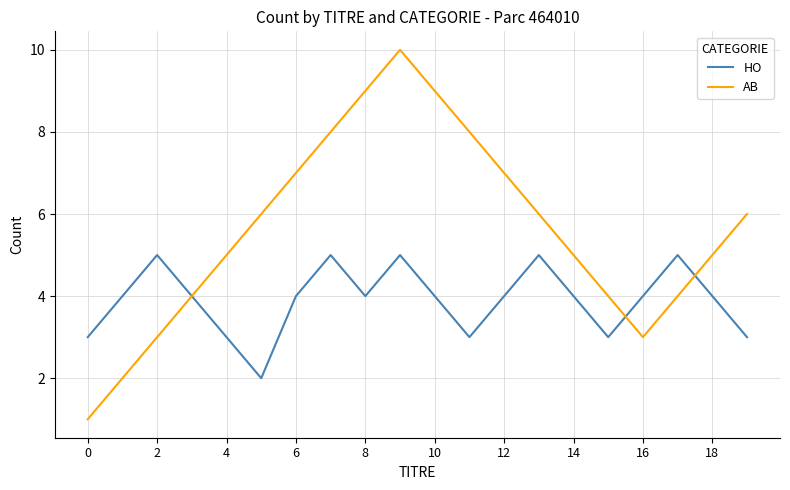

Does the chart have visible grid lines?

Yes